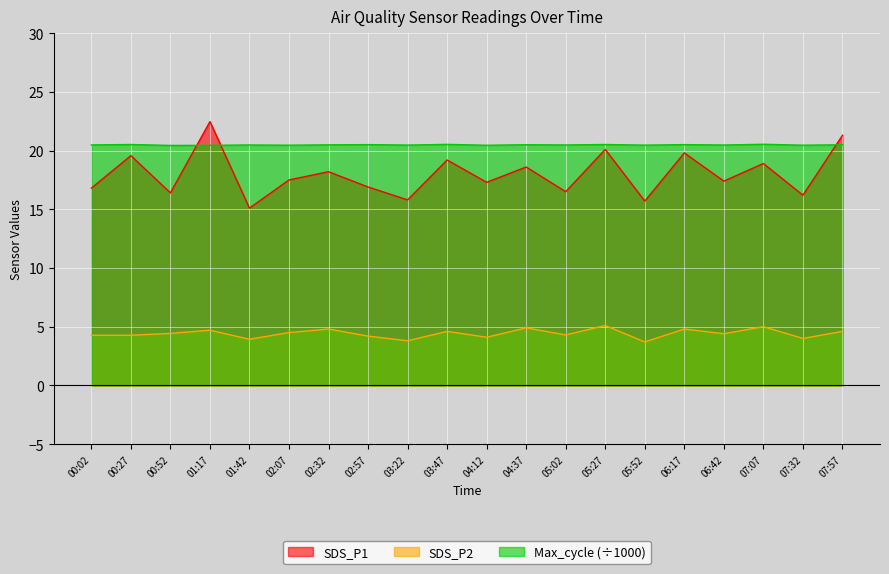

True or false: SDS_P2 has a value of 4.6 at 03:47.

True